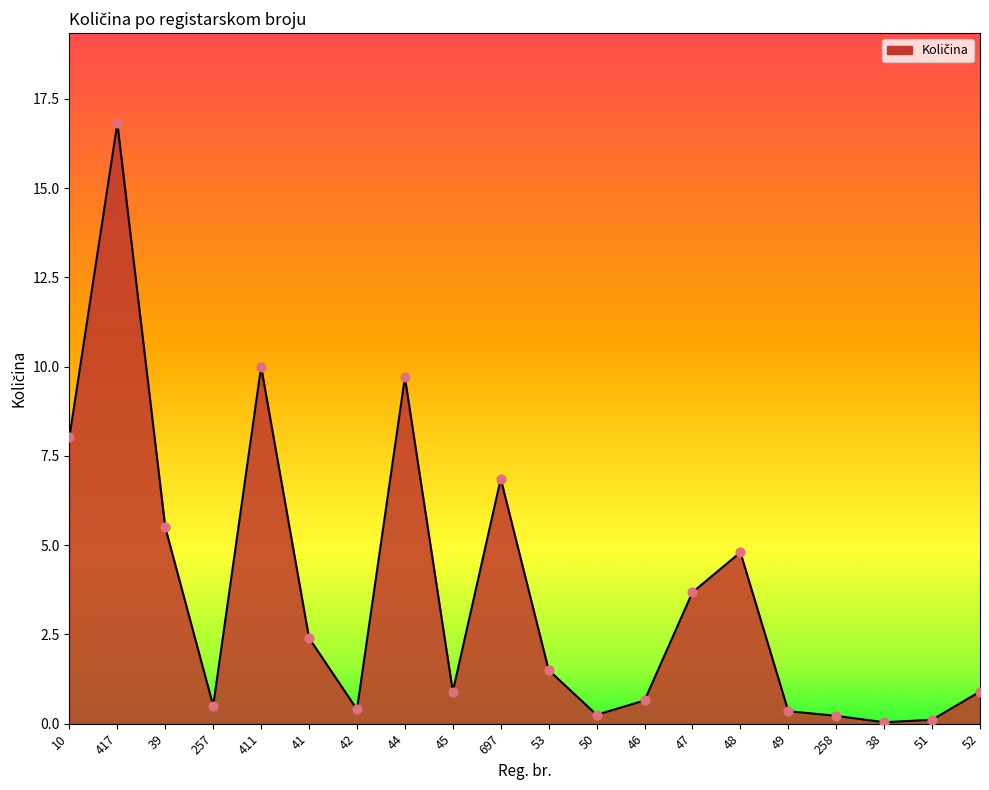

What is the ratio of the value at 50 to the value at 41?

0.1